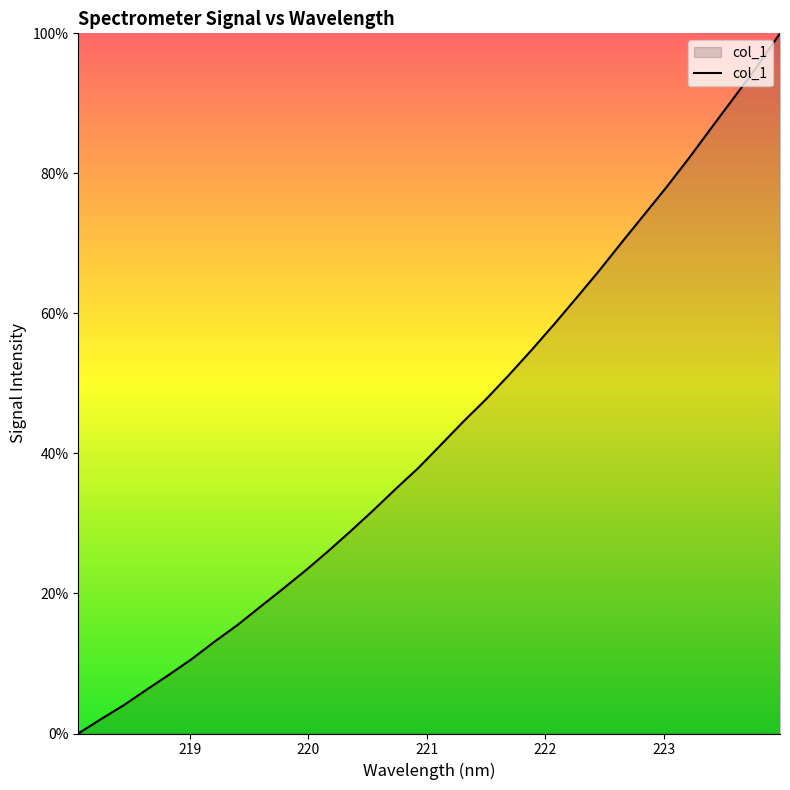

What is the difference between the maximum and minimum values?

100.0